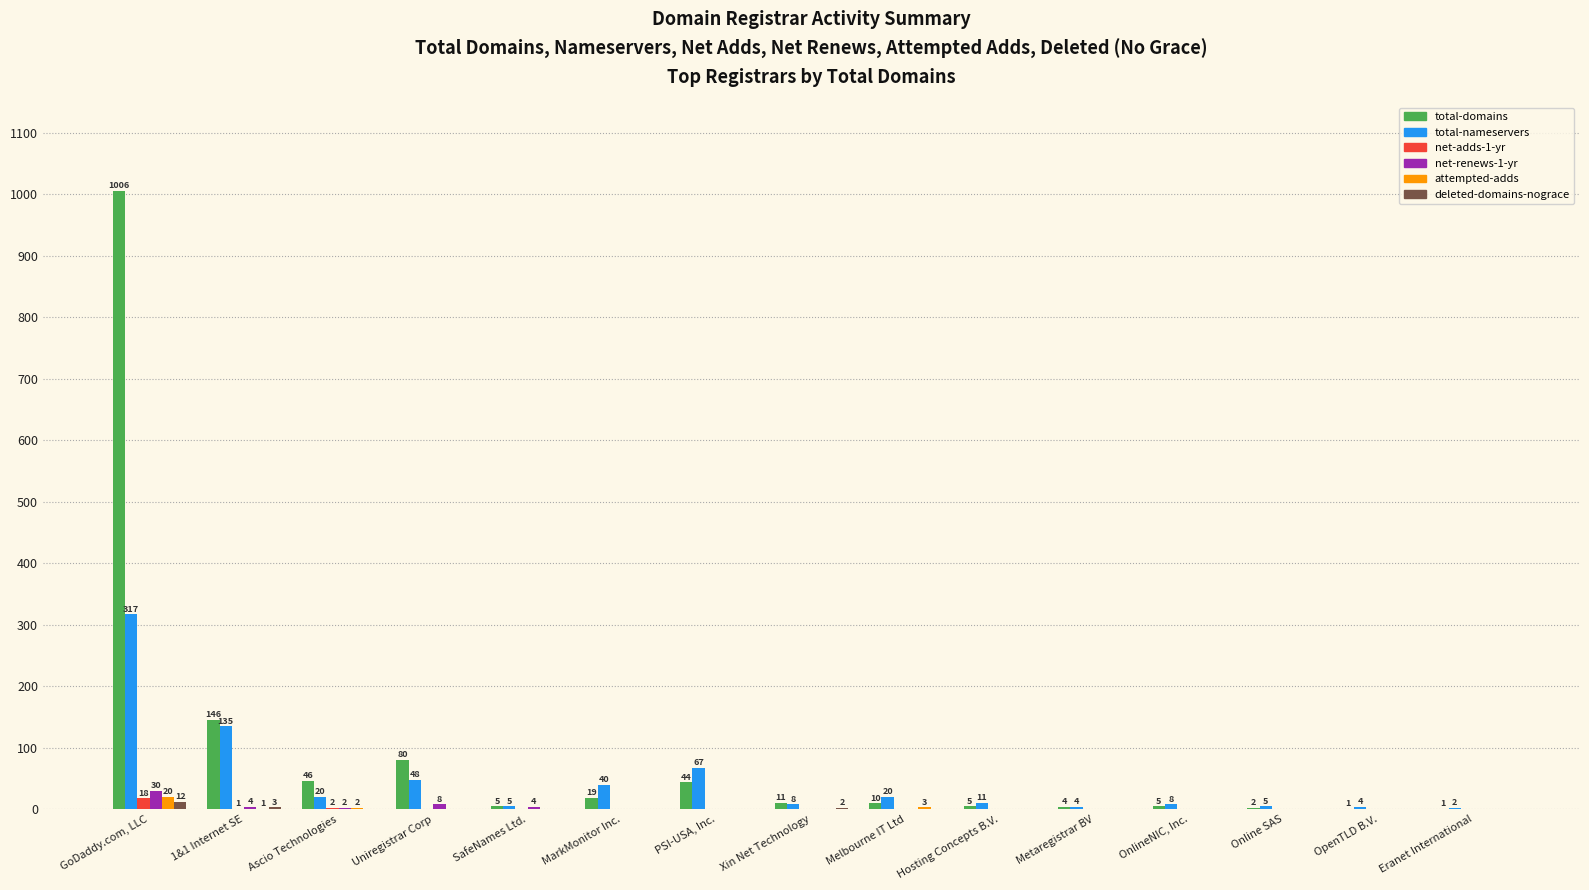

Reading left to right, transcribe all the data shown in this chart.

total-domains: GoDaddy.com, LLC=1006	1&1 Internet SE=146	Ascio Technologies=46	Uniregistrar Corp=80	SafeNames Ltd.=5	MarkMonitor Inc.=19	PSI-USA, Inc.=44	Xin Net Technology=11	Melbourne IT Ltd=10	Hosting Concepts B.V.=5	Metaregistrar BV=4	OnlineNIC, Inc.=5	Online SAS=2	OpenTLD B.V.=1	Eranet International=1
total-nameservers: GoDaddy.com, LLC=317	1&1 Internet SE=135	Ascio Technologies=20	Uniregistrar Corp=48	SafeNames Ltd.=5	MarkMonitor Inc.=40	PSI-USA, Inc.=67	Xin Net Technology=8	Melbourne IT Ltd=20	Hosting Concepts B.V.=11	Metaregistrar BV=4	OnlineNIC, Inc.=8	Online SAS=5	OpenTLD B.V.=4	Eranet International=2
net-adds-1-yr: GoDaddy.com, LLC=18	1&1 Internet SE=1	Ascio Technologies=2	Uniregistrar Corp=0	SafeNames Ltd.=0	MarkMonitor Inc.=0	PSI-USA, Inc.=0	Xin Net Technology=0	Melbourne IT Ltd=0	Hosting Concepts B.V.=0	Metaregistrar BV=0	OnlineNIC, Inc.=0	Online SAS=0	OpenTLD B.V.=0	Eranet International=0
net-renews-1-yr: GoDaddy.com, LLC=30	1&1 Internet SE=4	Ascio Technologies=2	Uniregistrar Corp=8	SafeNames Ltd.=4	MarkMonitor Inc.=0	PSI-USA, Inc.=0	Xin Net Technology=0	Melbourne IT Ltd=0	Hosting Concepts B.V.=0	Metaregistrar BV=0	OnlineNIC, Inc.=0	Online SAS=0	OpenTLD B.V.=0	Eranet International=0
attempted-adds: GoDaddy.com, LLC=20	1&1 Internet SE=1	Ascio Technologies=2	Uniregistrar Corp=0	SafeNames Ltd.=0	MarkMonitor Inc.=0	PSI-USA, Inc.=0	Xin Net Technology=0	Melbourne IT Ltd=3	Hosting Concepts B.V.=0	Metaregistrar BV=0	OnlineNIC, Inc.=0	Online SAS=0	OpenTLD B.V.=0	Eranet International=0
deleted-domains-nograce: GoDaddy.com, LLC=12	1&1 Internet SE=3	Ascio Technologies=0	Uniregistrar Corp=0	SafeNames Ltd.=0	MarkMonitor Inc.=0	PSI-USA, Inc.=0	Xin Net Technology=2	Melbourne IT Ltd=0	Hosting Concepts B.V.=0	Metaregistrar BV=0	OnlineNIC, Inc.=0	Online SAS=0	OpenTLD B.V.=0	Eranet International=0